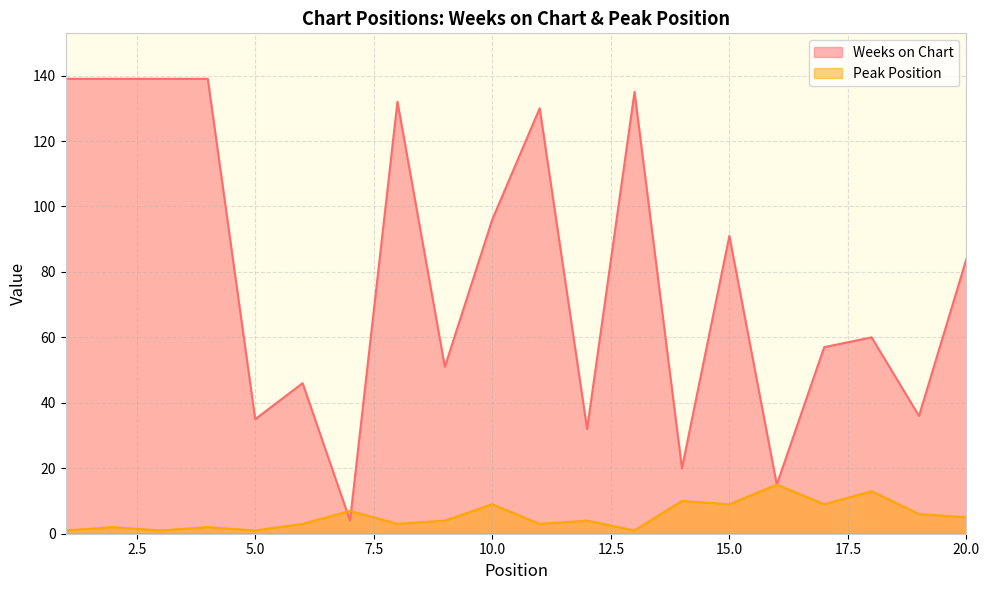

Where is the first local maximum for Weeks on Chart?

6